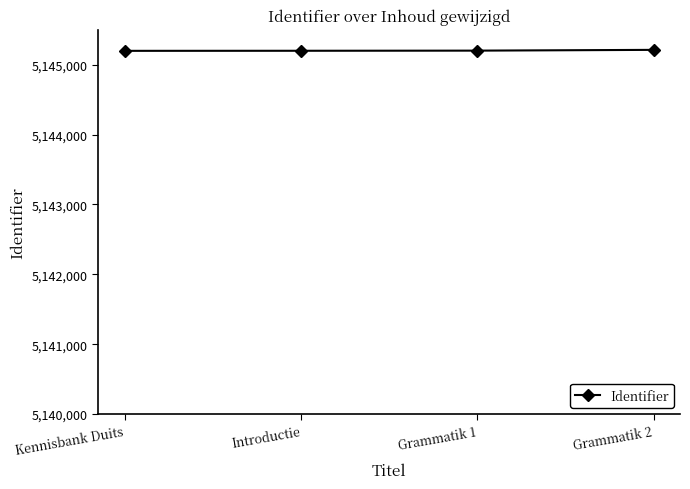

What is the label of the 4th point from the left?

Grammatik 2